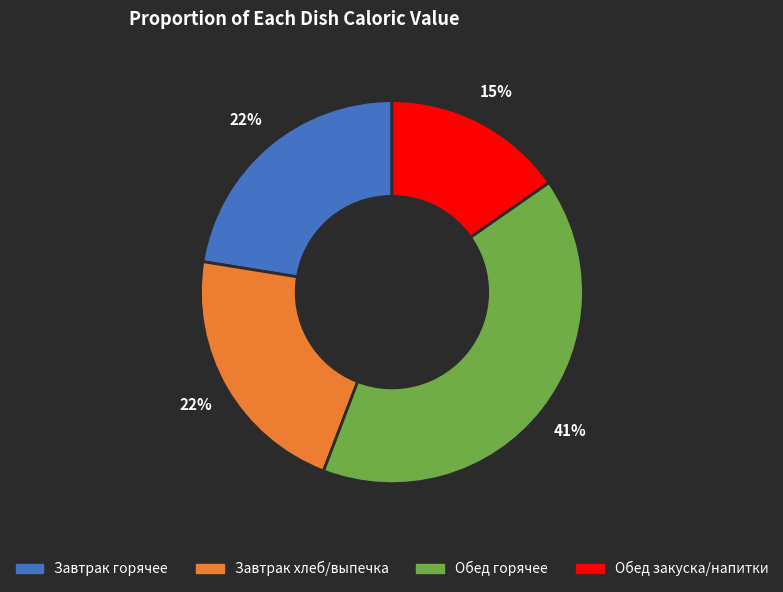

To the nearest percent, what is the average slice percentage?

25%